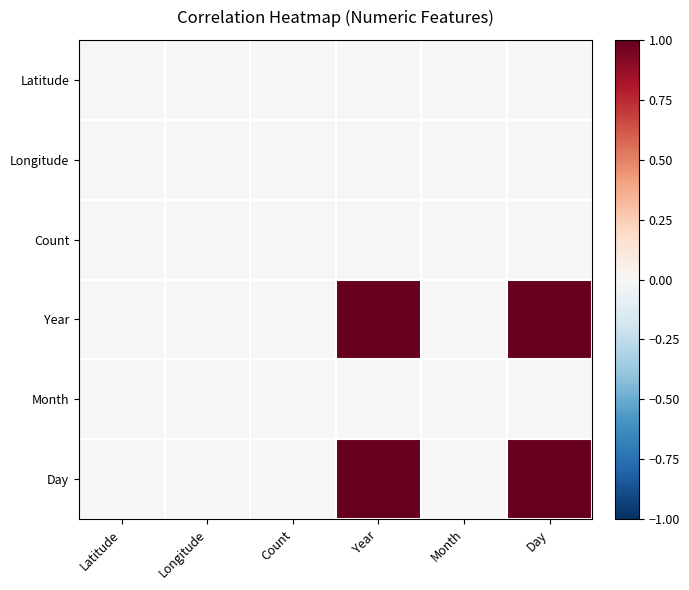

At how many categories does at least one series exceed 0?

2